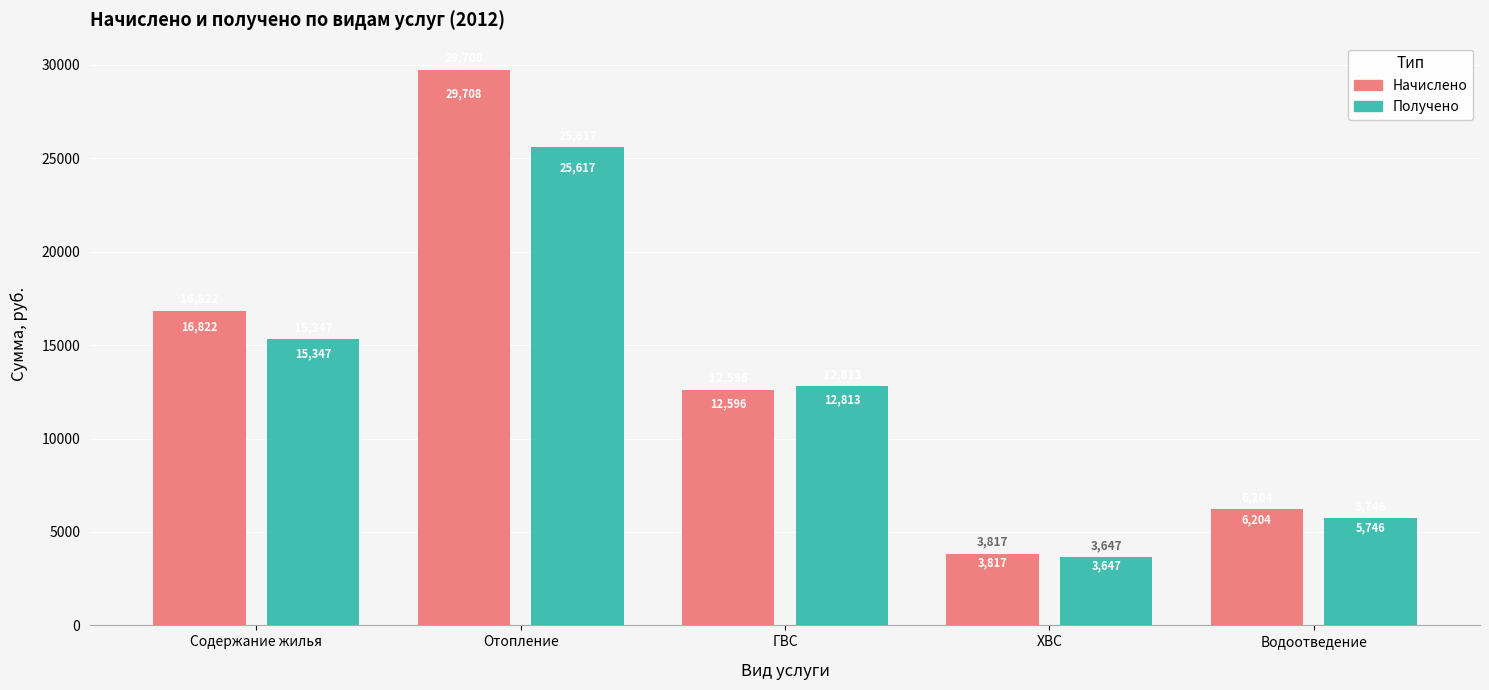

Which series has the widest spread of values?

Начислено